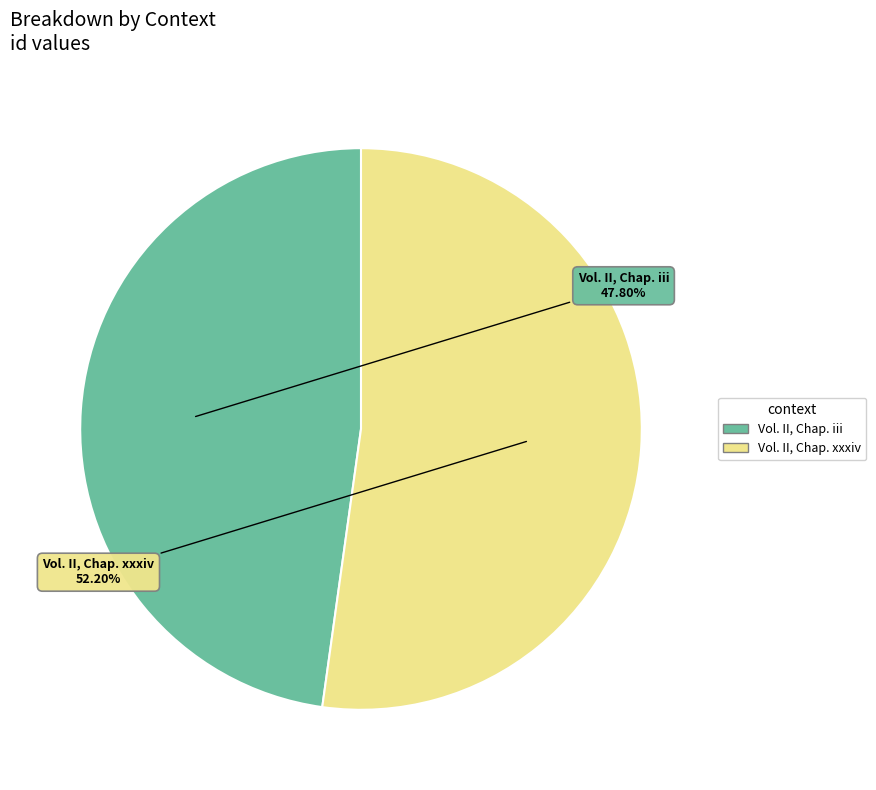

Is there any slice that represents more than half of the pie?

Yes